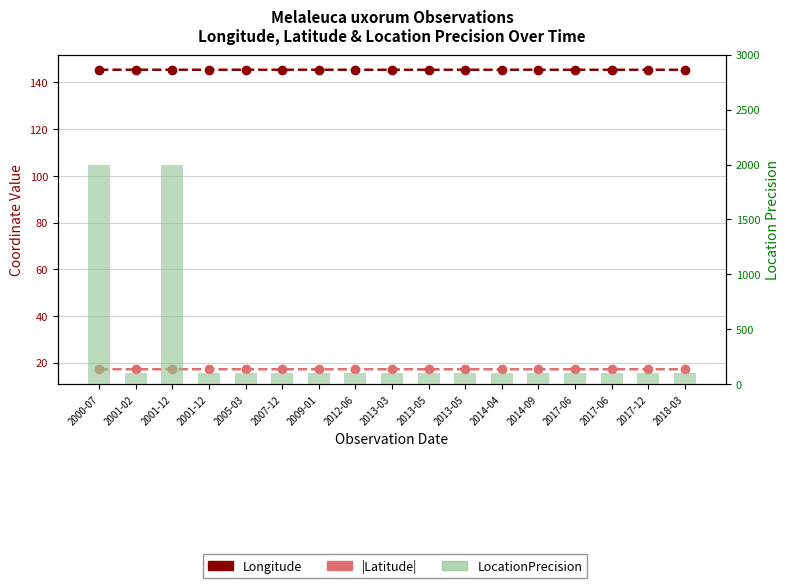

Which category has the highest value in the LocationPrecision series?

2000-07